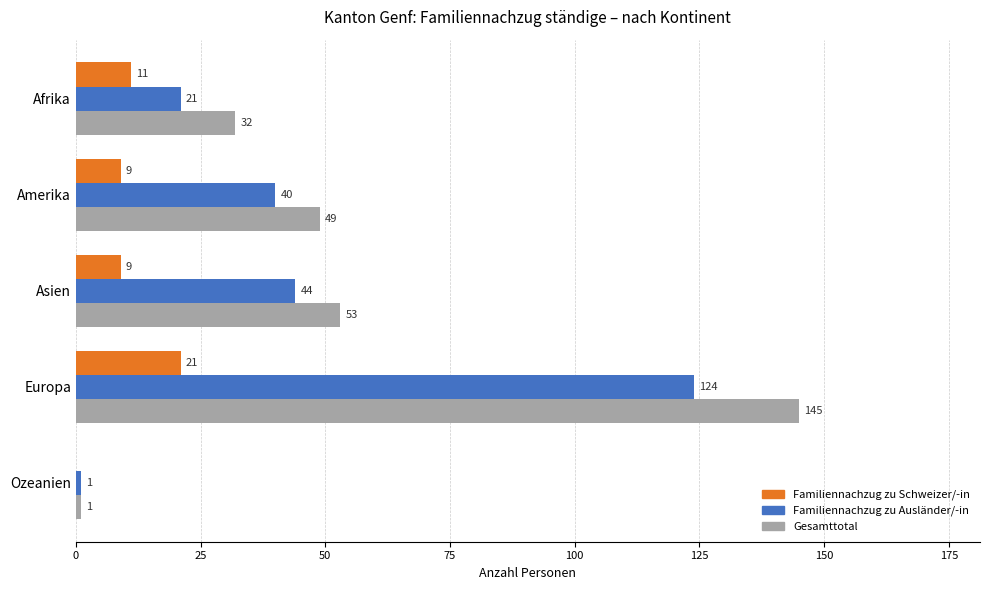

True or false: Familiennachzug zu Ausländer/-in has a value of 21 at Afrika.

True